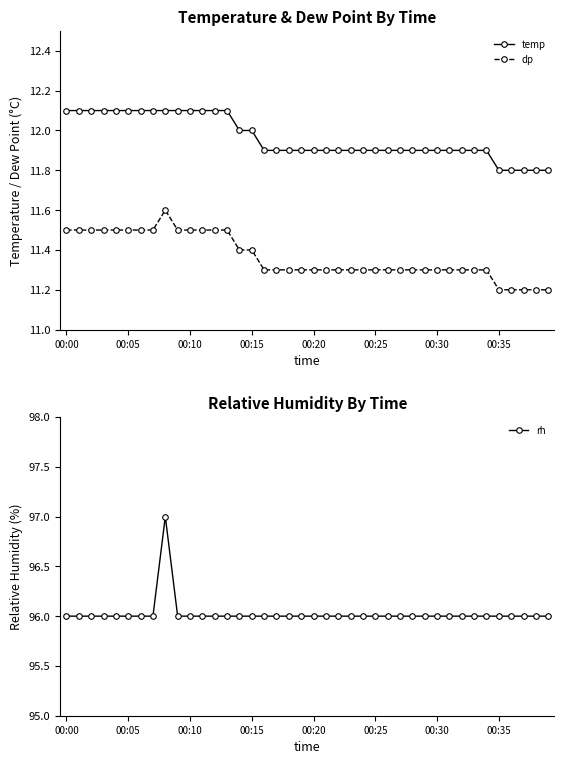

True or false: temp and dp cross at least once.

False